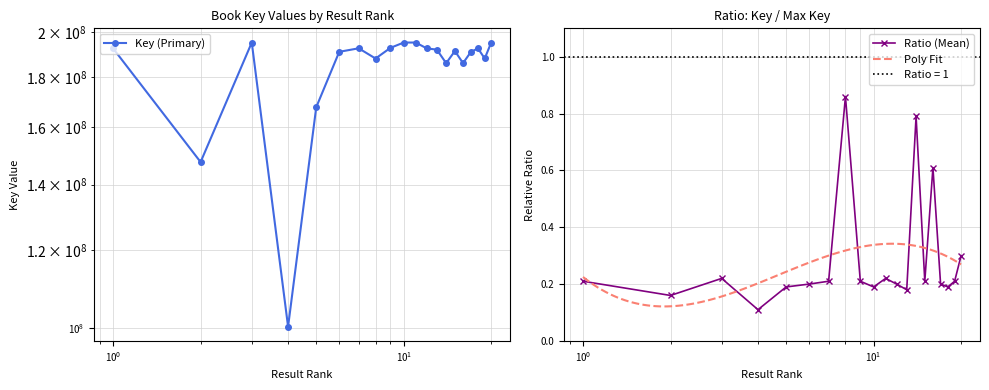

Rank the series by their average value, from highest to lowest.

Key (Primary), Ratio